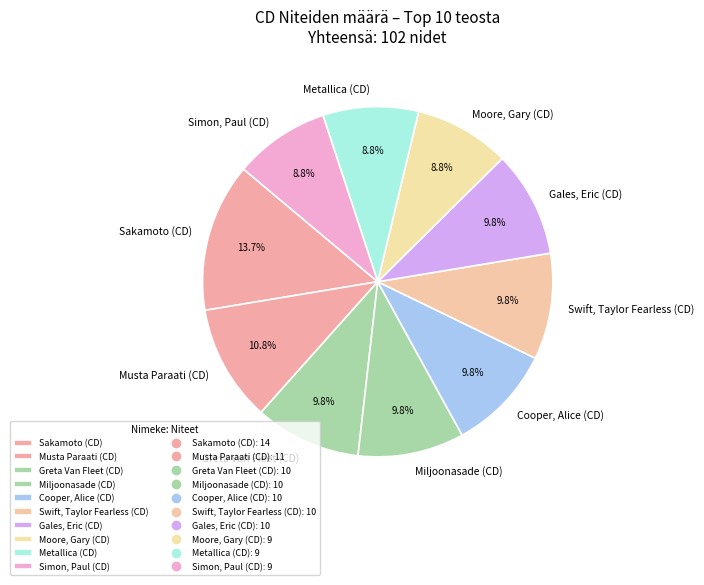

To the nearest percent, what is the difference between the largest and smallest slice percentages?

5%